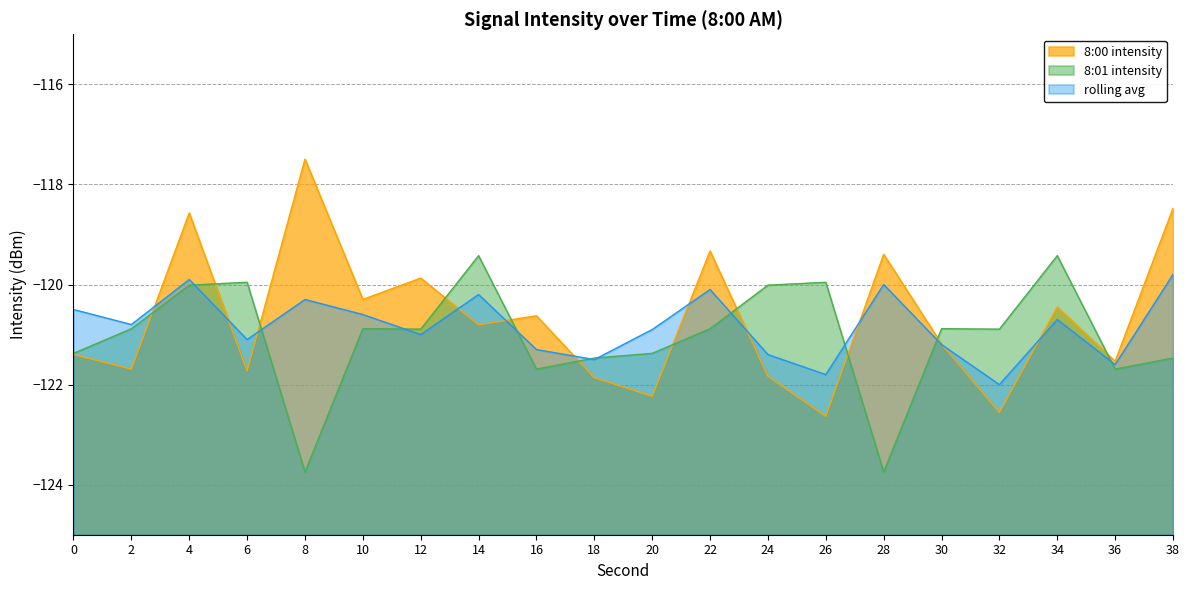

What is the sum of the rolling avg values at 18 and 10?

-242.1